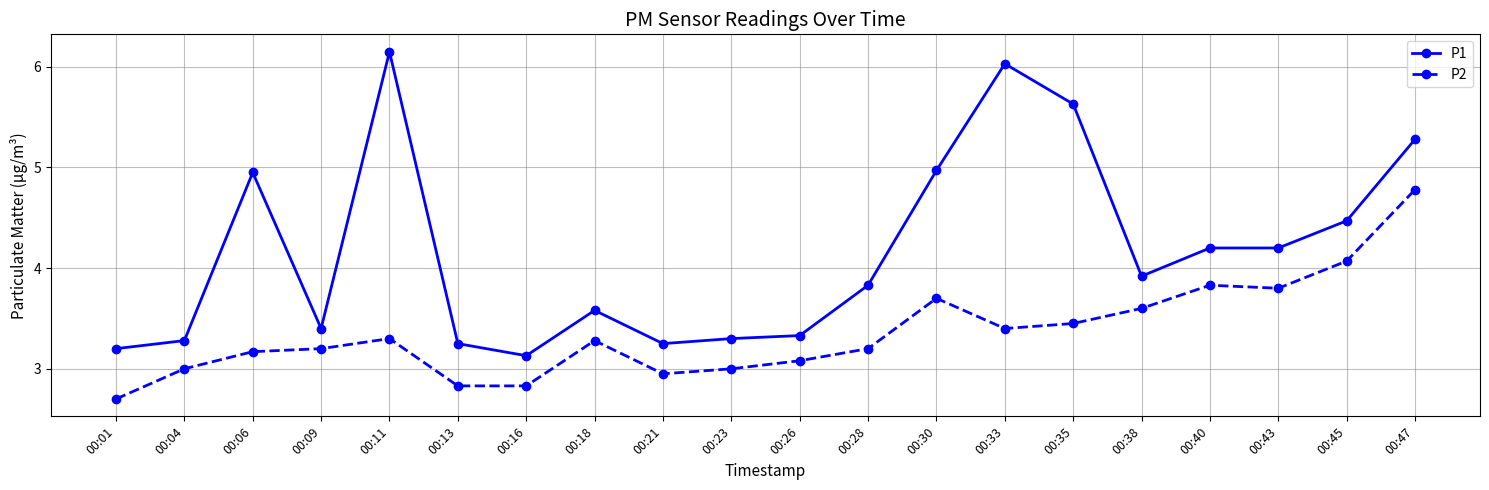

What is the approximate value of P2 at 00:43?

3.8